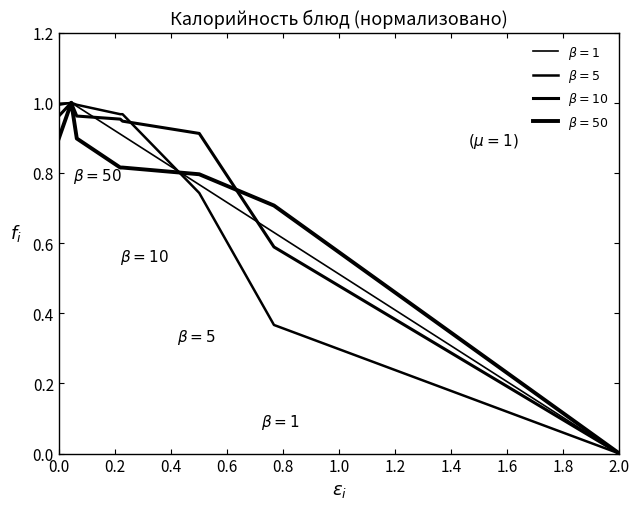

Does the chart have visible grid lines?

No